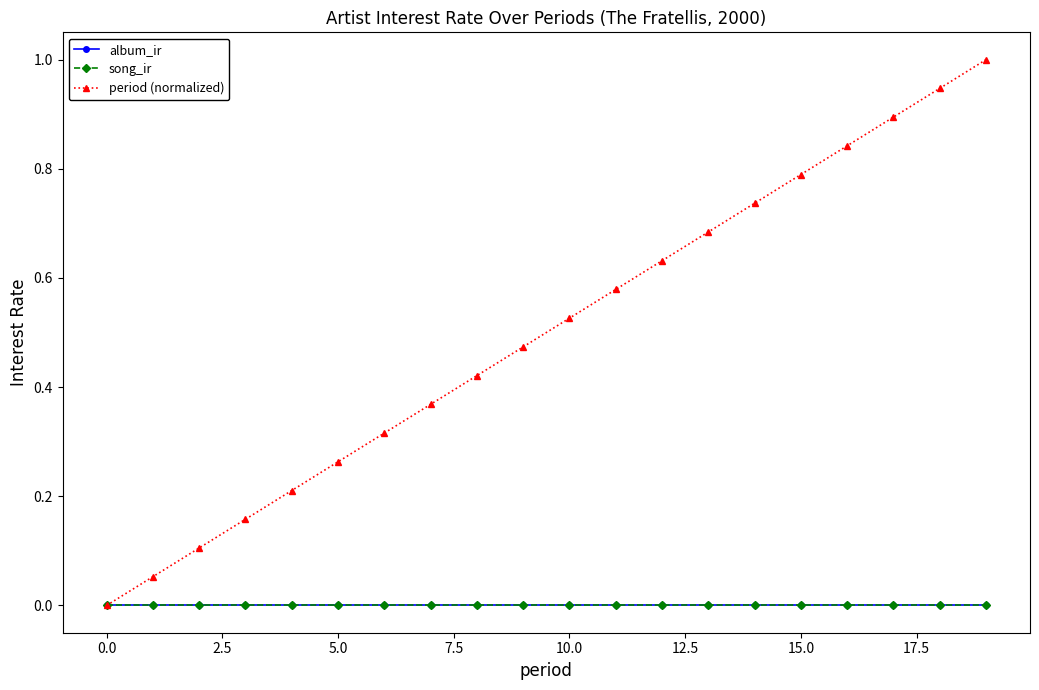

Is this an area chart (filled region under the line)?

No